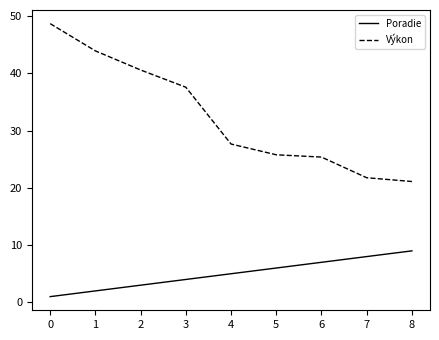

Which series has the largest range (max minus min)?

Výkon